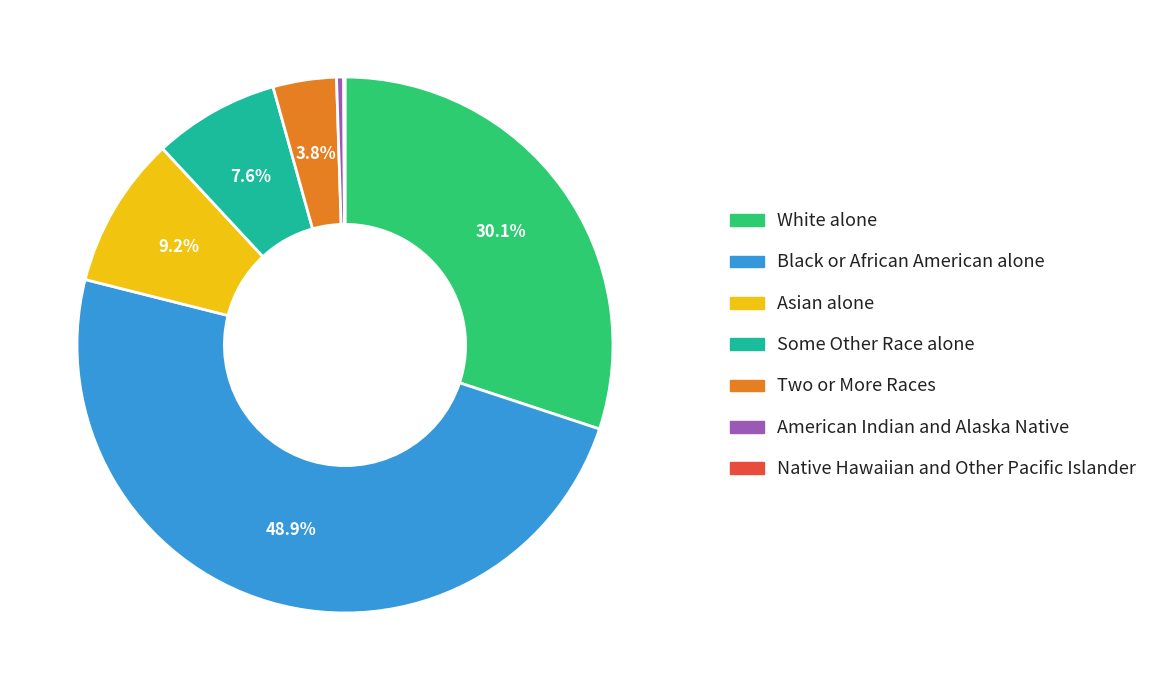

What percentage is the Some Other Race alone slice, to the nearest percent?

8%